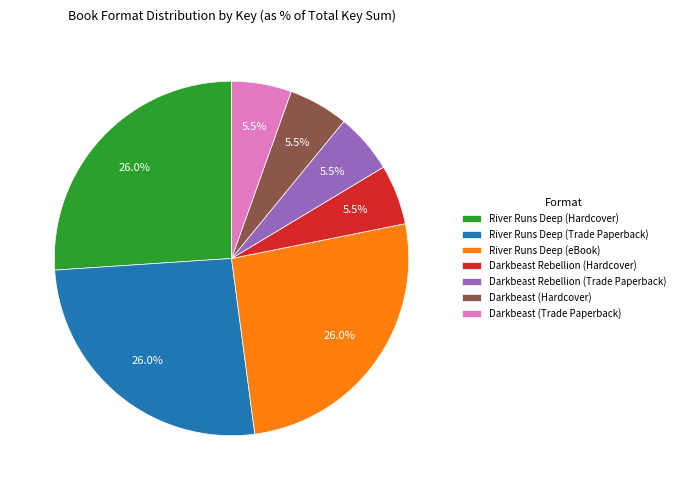

Which has a higher value, River Runs Deep (Trade Paperback) or Darkbeast (Hardcover)?

River Runs Deep (Trade Paperback)